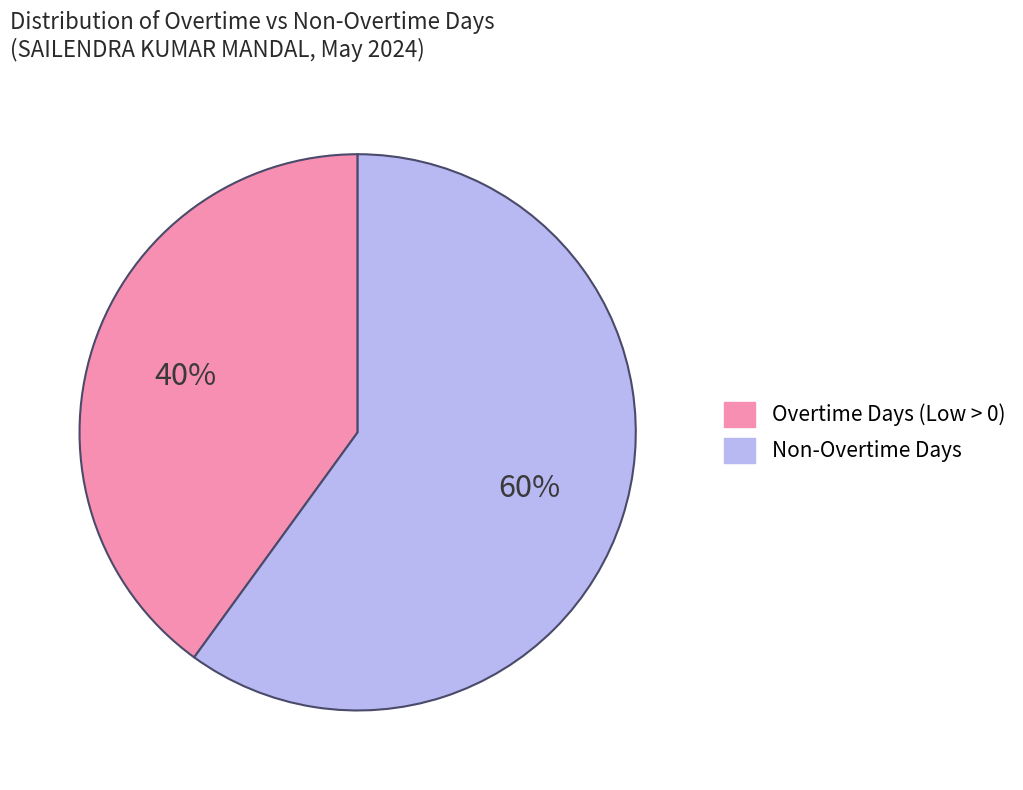

Is it true that Non-Overtime Days is 50% of the pie?

False